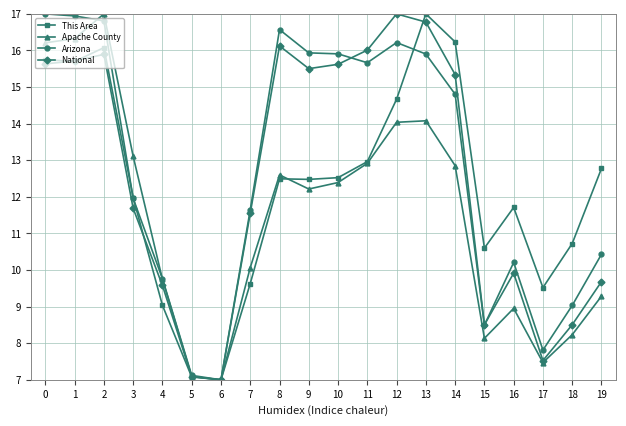

At which category is the sum across all series the highest?

2